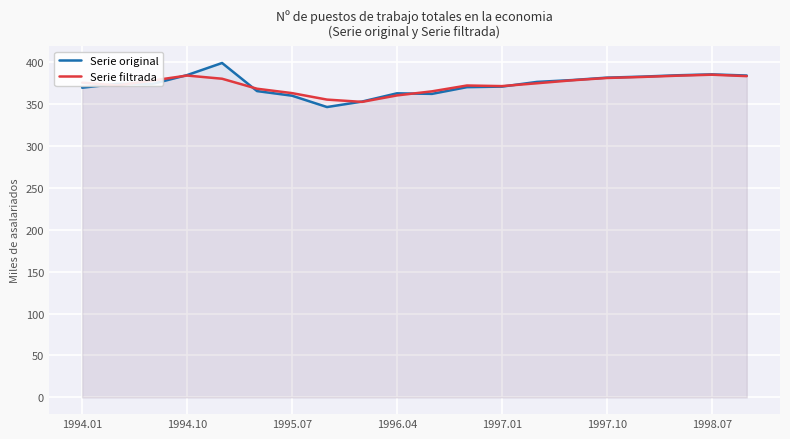

What is the spread (max minus min) of values at 1998.07?

0.4